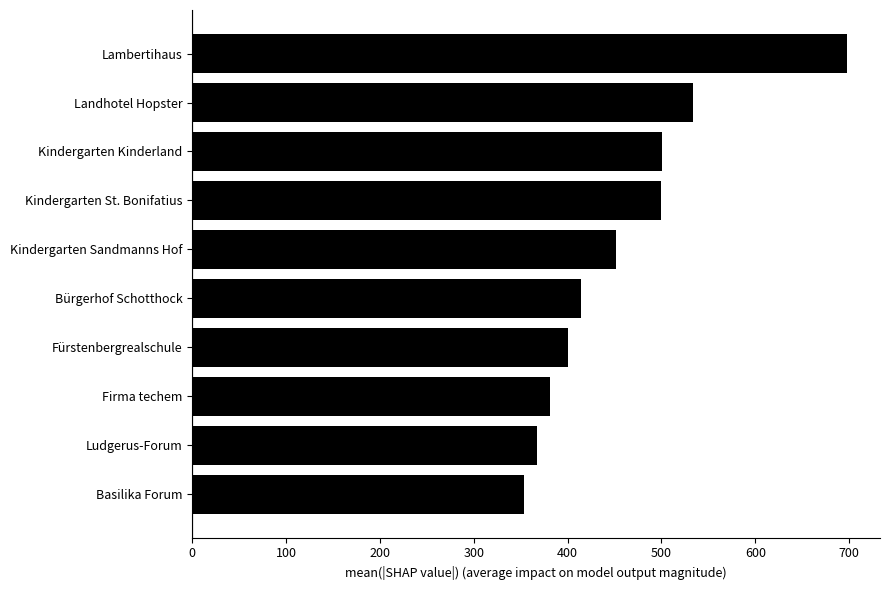

Which has a higher value, Kindergarten Kinderland or Firma techem?

Kindergarten Kinderland